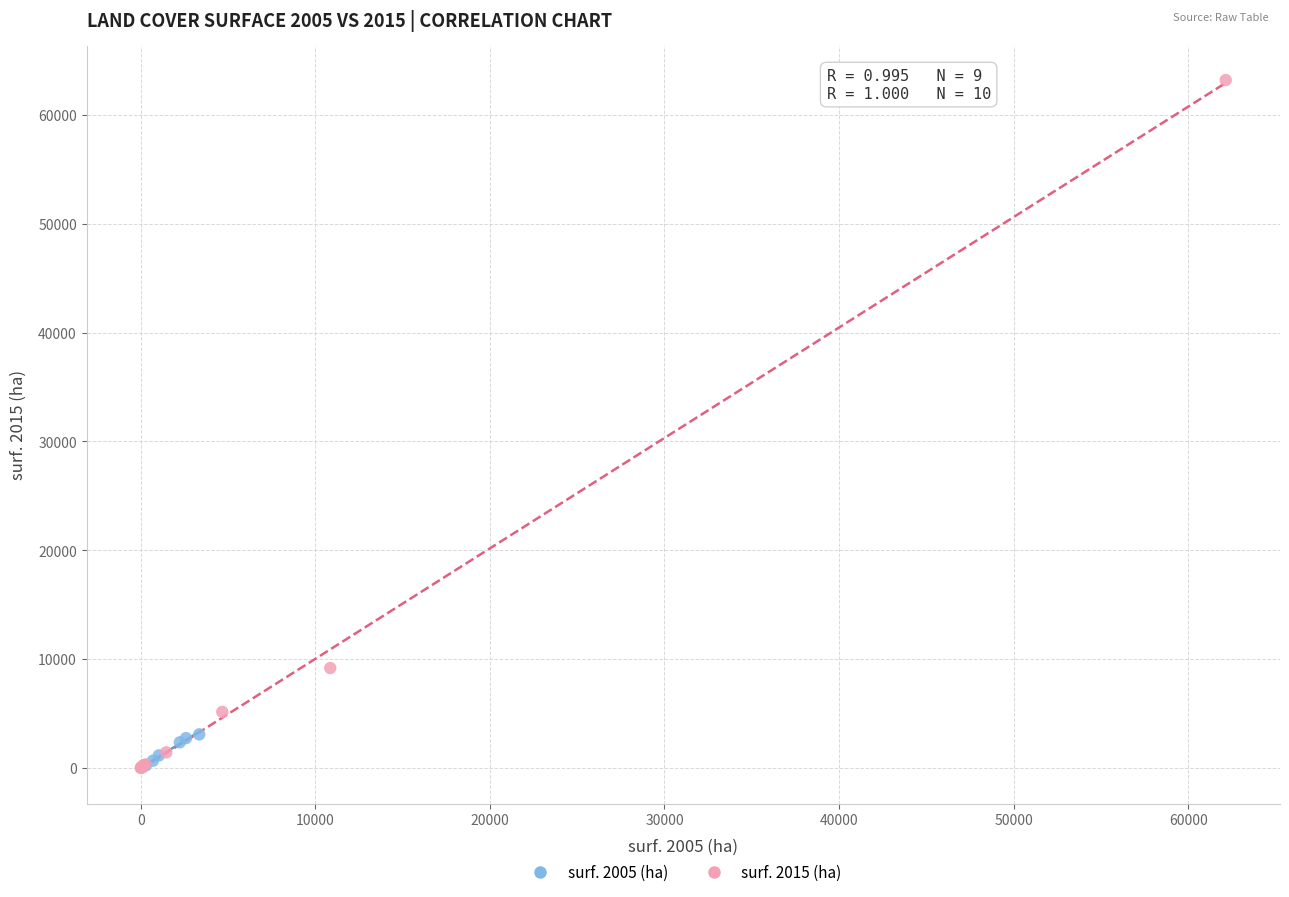

What are all the series names shown in the legend?

surf. 2005 (ha), surf. 2015 (ha)